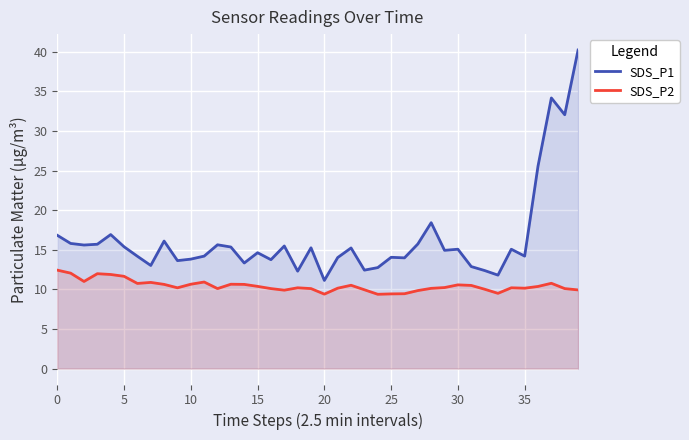

Which label corresponds to the smallest value in the chart?

24